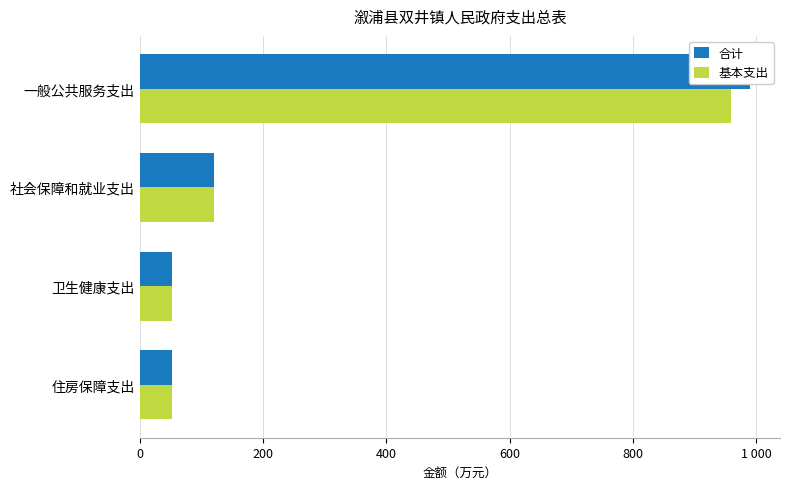

What is the difference between the highest and lowest values at 一般公共服务支出?

30.0